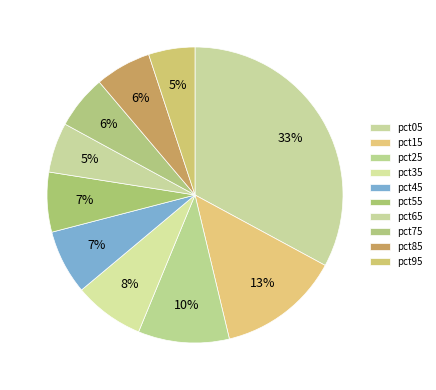

To the nearest percent, what is the difference between the largest and smallest slice percentages?

28%